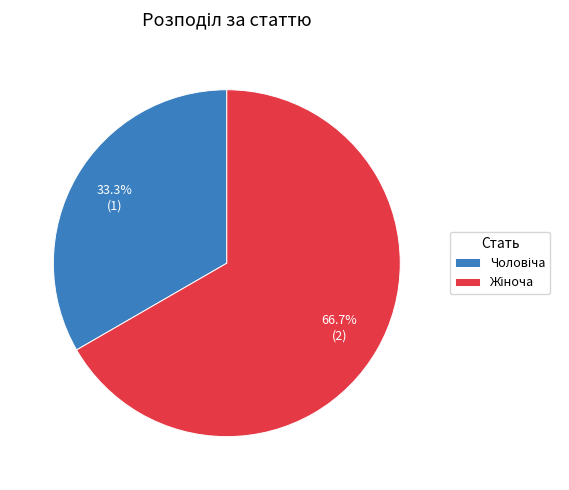

Does any single category account for the majority?

Yes